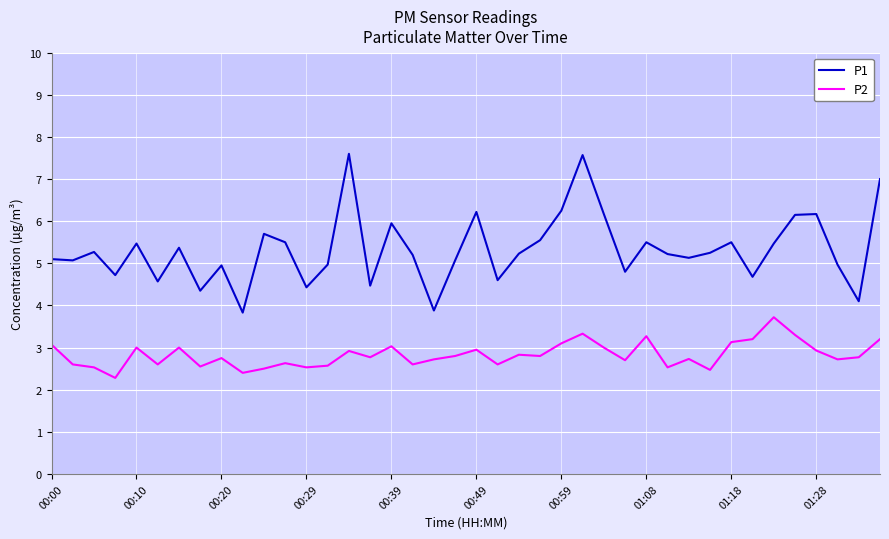

Which series has the largest range (max minus min)?

P1